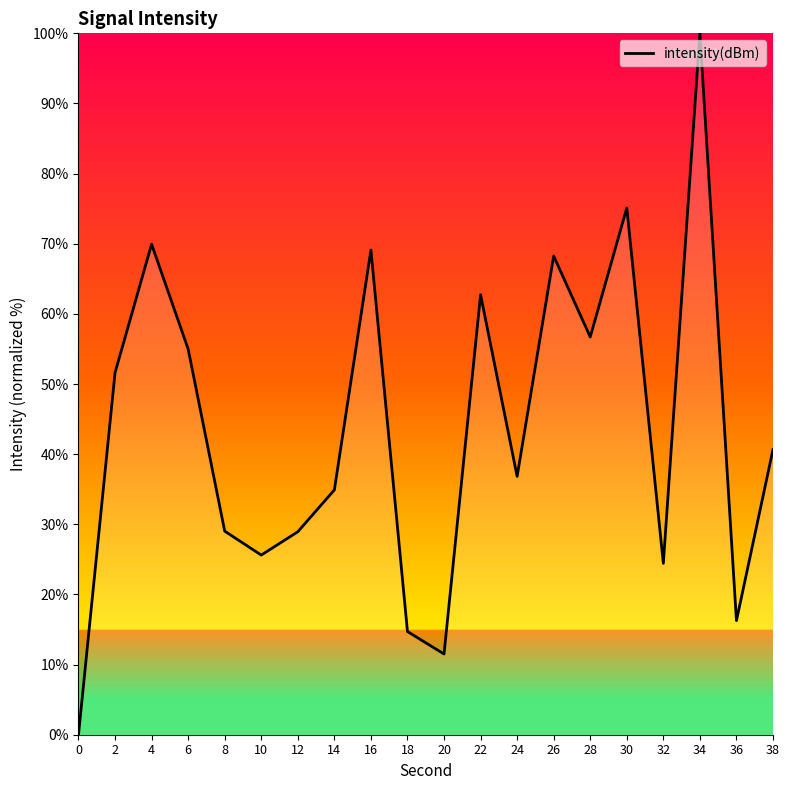

True or false: the data shows 29.0 at 8.

True